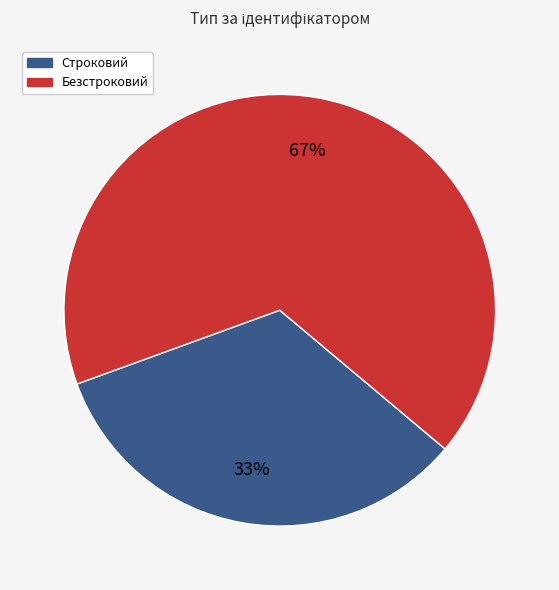

To the nearest percent, what percentage of the pie is Строковий?

33%